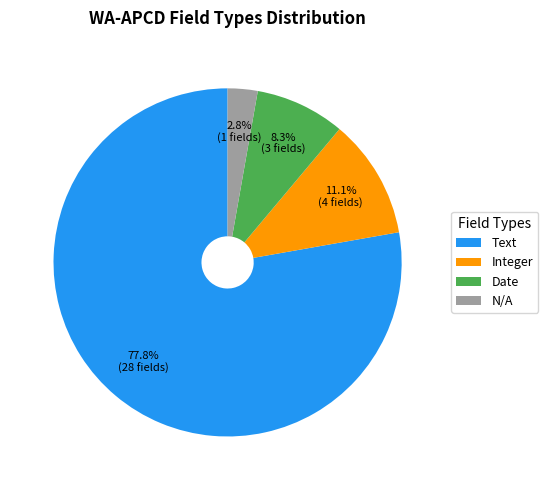

Is there a majority slice in this chart?

Yes